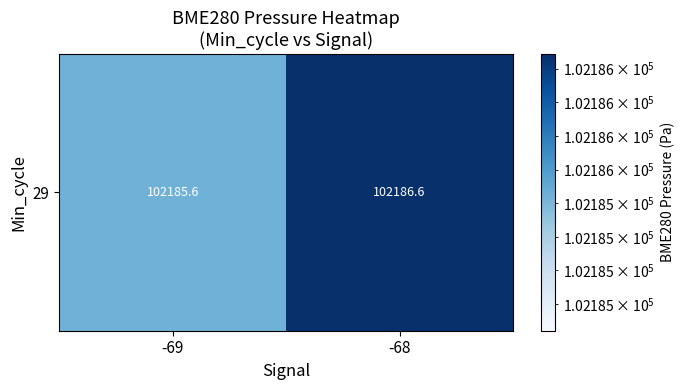

How many values are between 102185 and 102186?

1